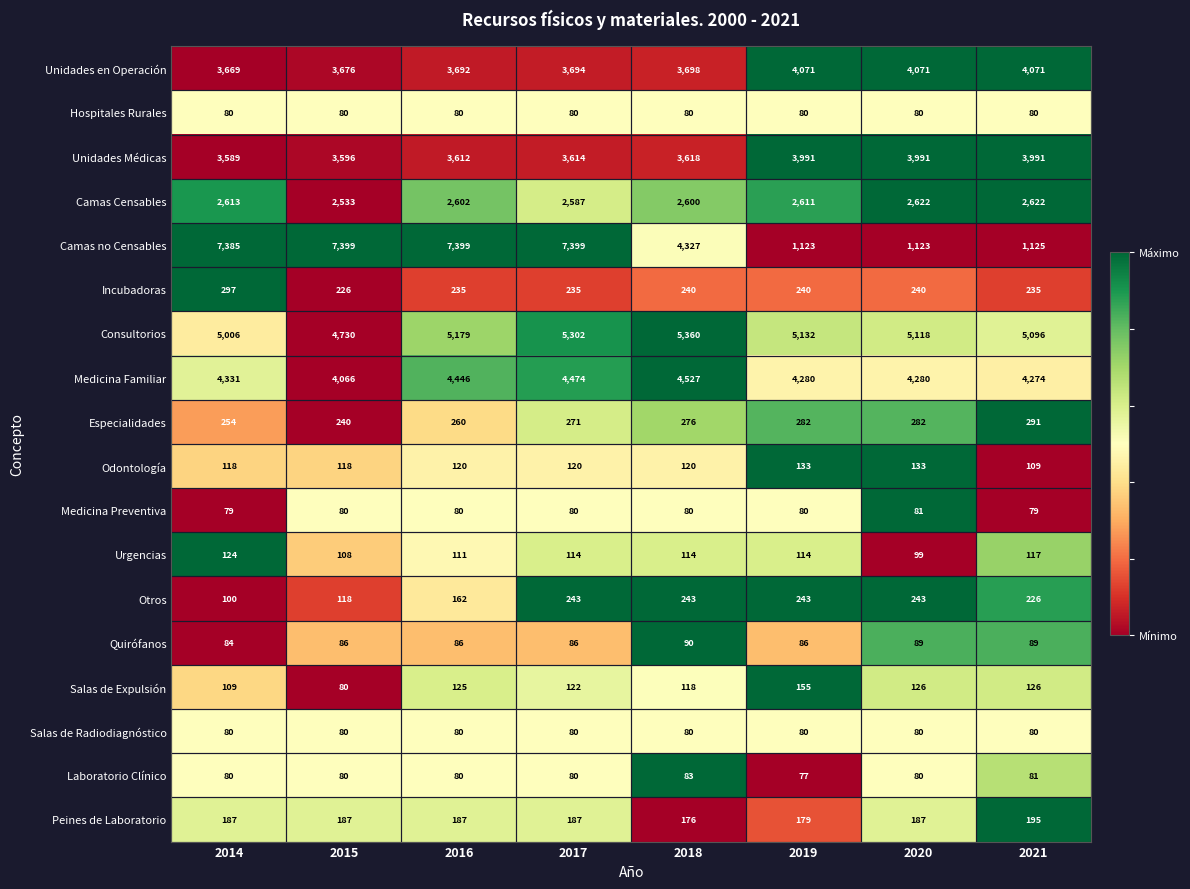

At which label is Camas Censables closest to 2577?

2017